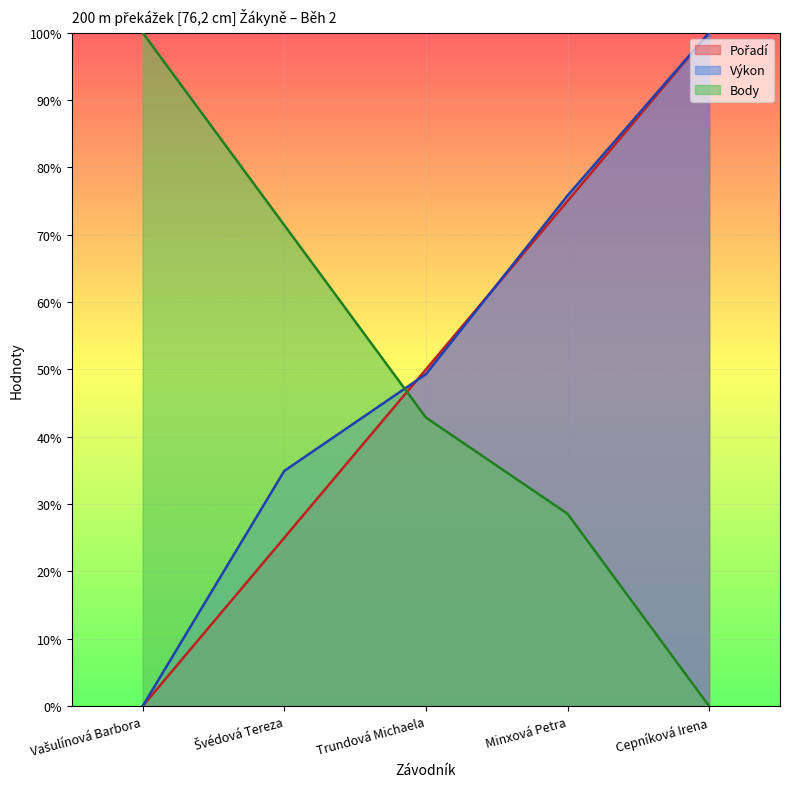

What is the difference between the maximum and minimum values in the Pořadí series?

100.0